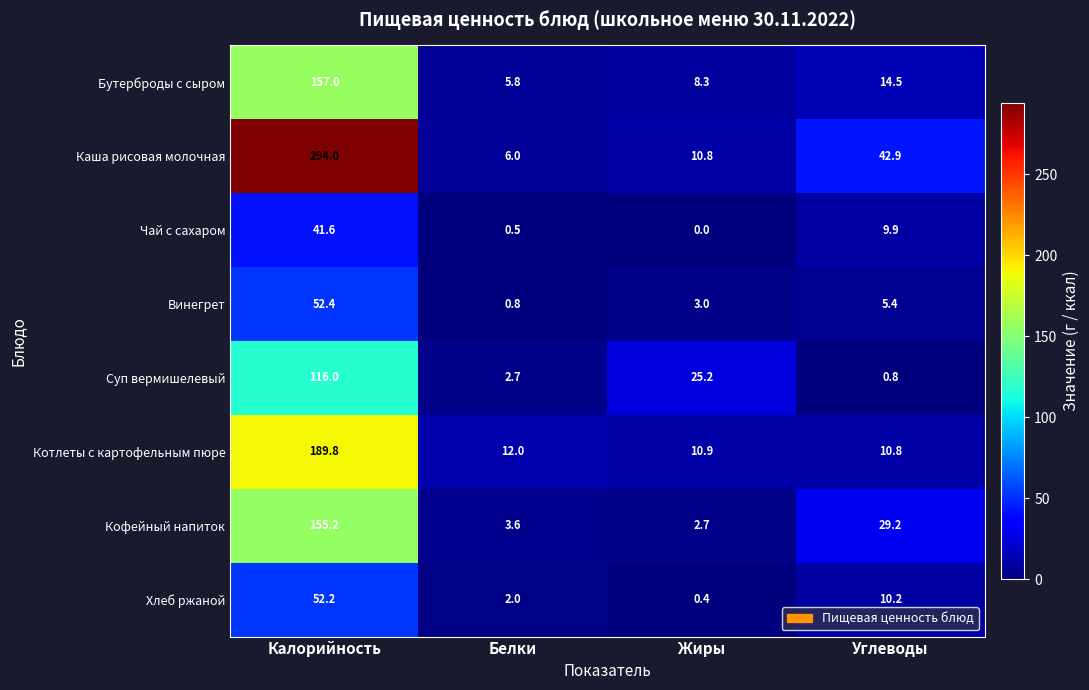

List the labels in order of Винегрет value, smallest first.

Белки, Жиры, Углеводы, Калорийность